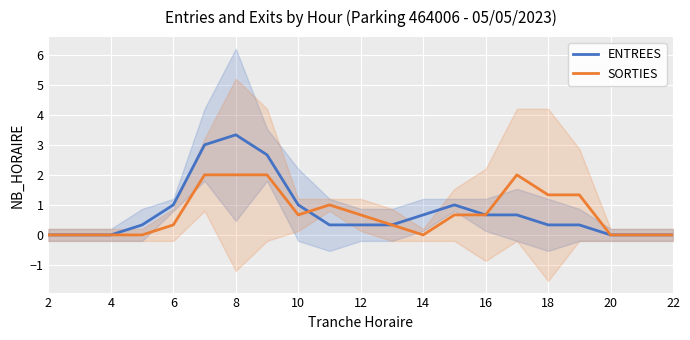

Which series ends up on top after the final intersection of ENTREES and SORTIES?

SORTIES